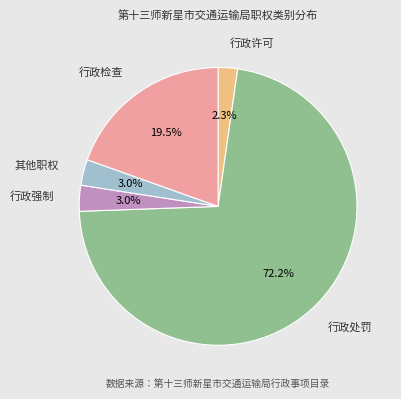

How many segments does this pie chart have?

5